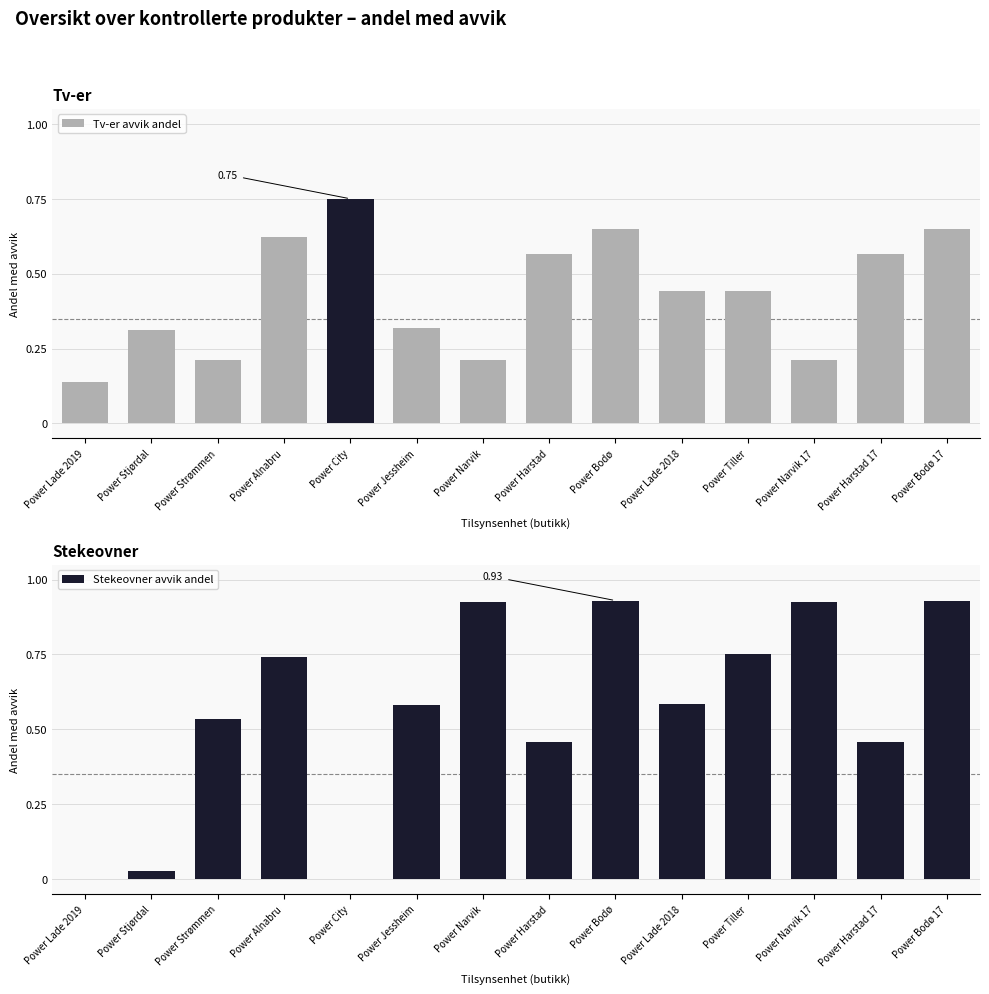

The Tv-er avvik andel series shows 0.3 at Power Strømmen. True or false?

False